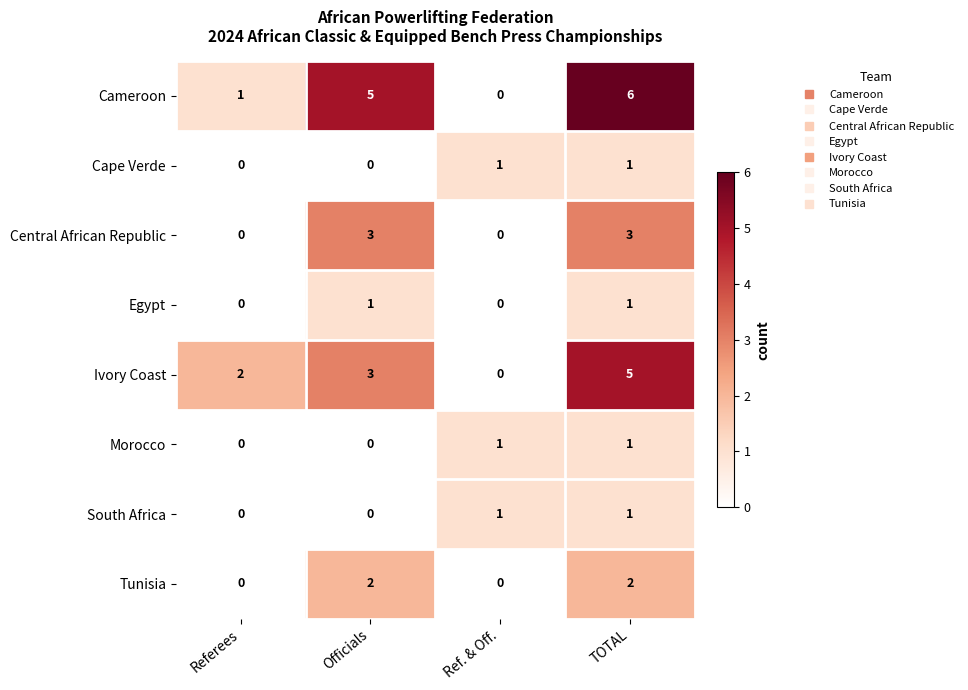

Which series has the largest total across all categories?

Cameroon